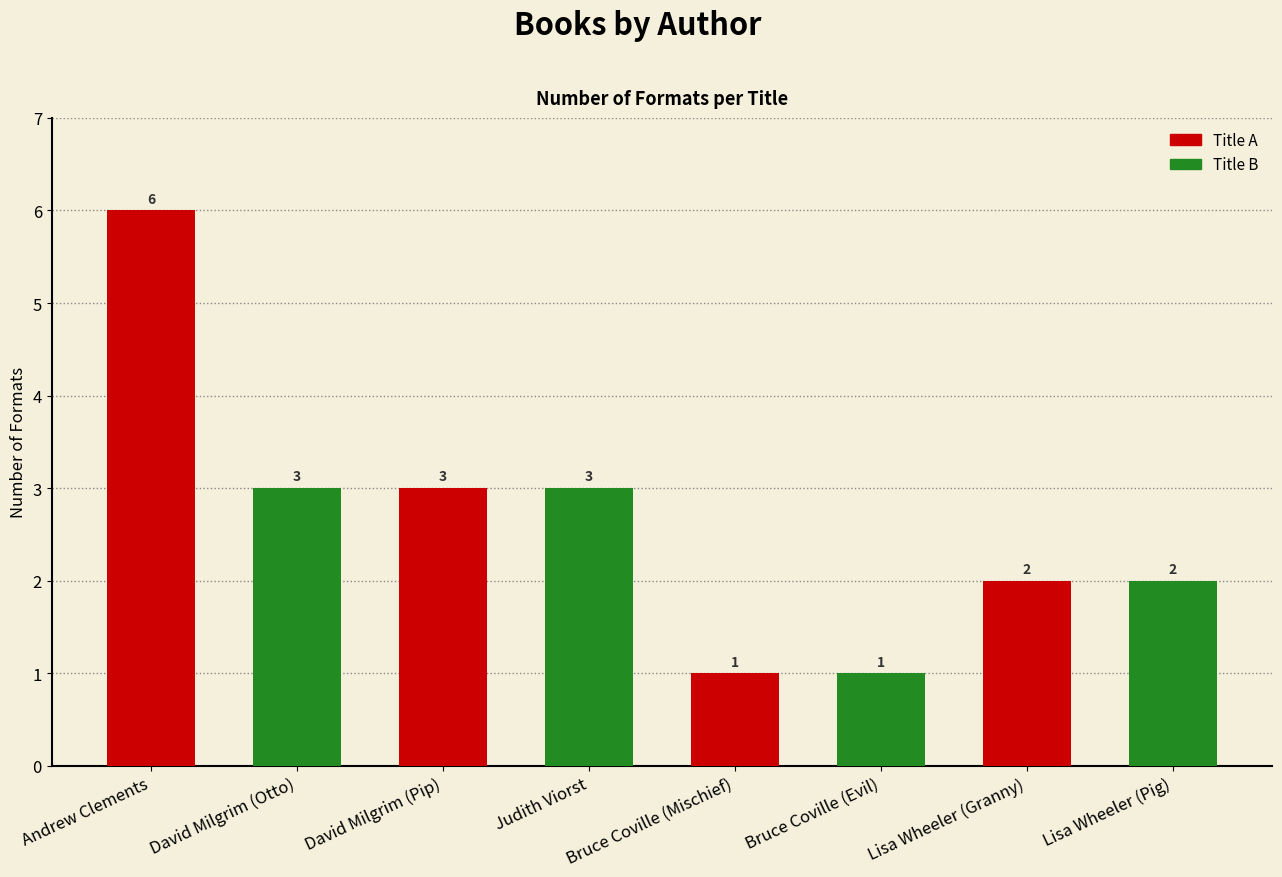

What is the ratio of the value at Judith Viorst to the value at David Milgrim (Otto)?

1.0